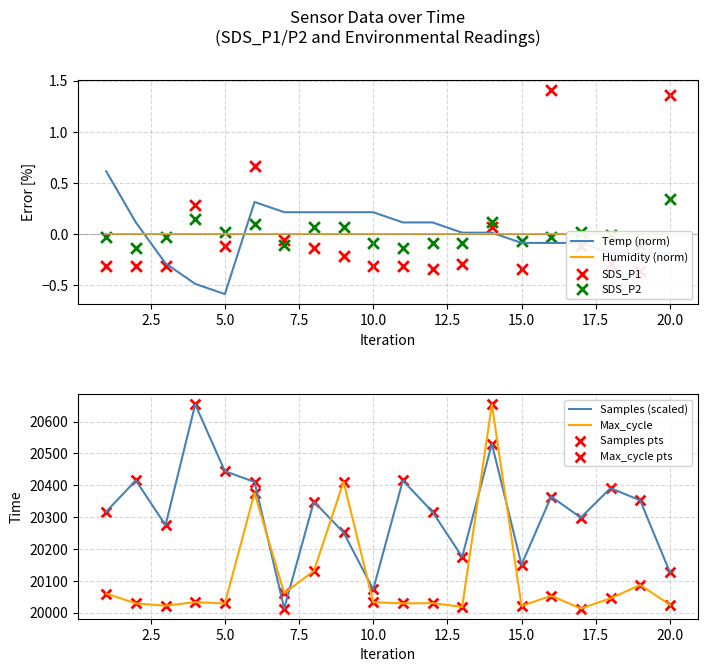

At how many categories does at least one series exceed 10617?

20